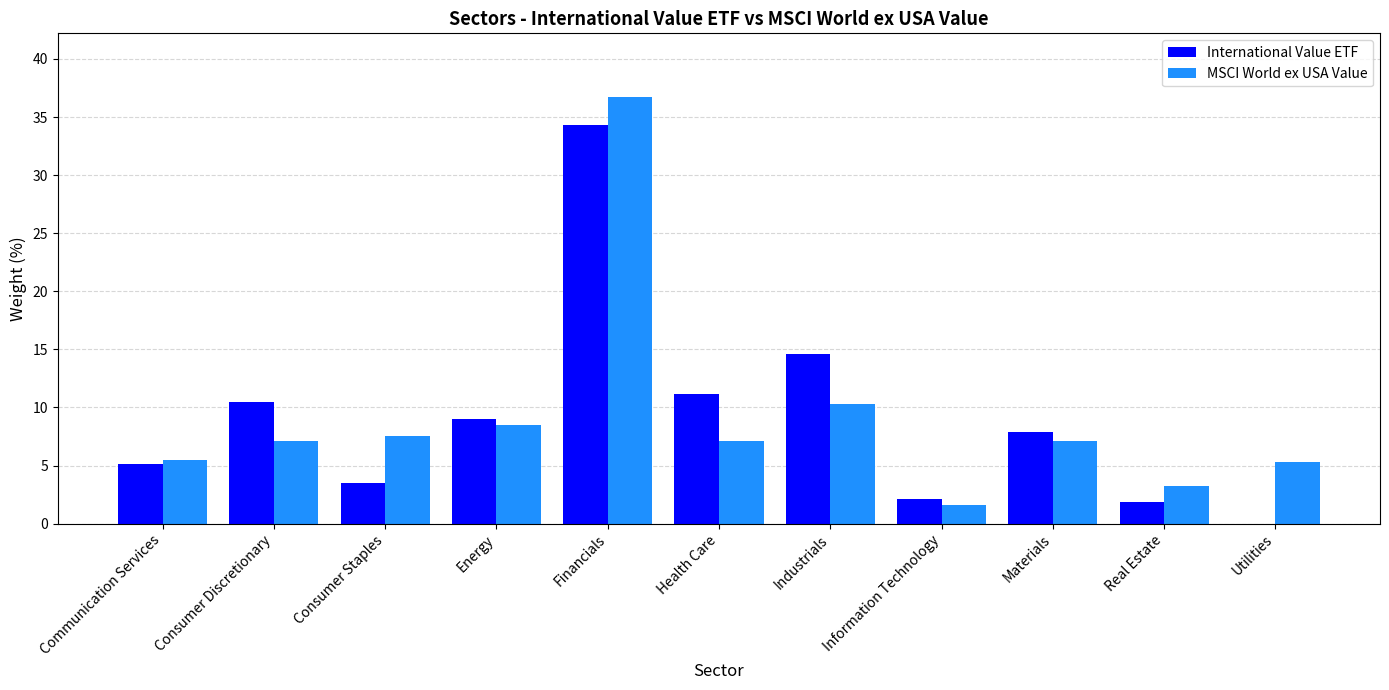

Which label corresponds to the largest value in the chart?

Financials